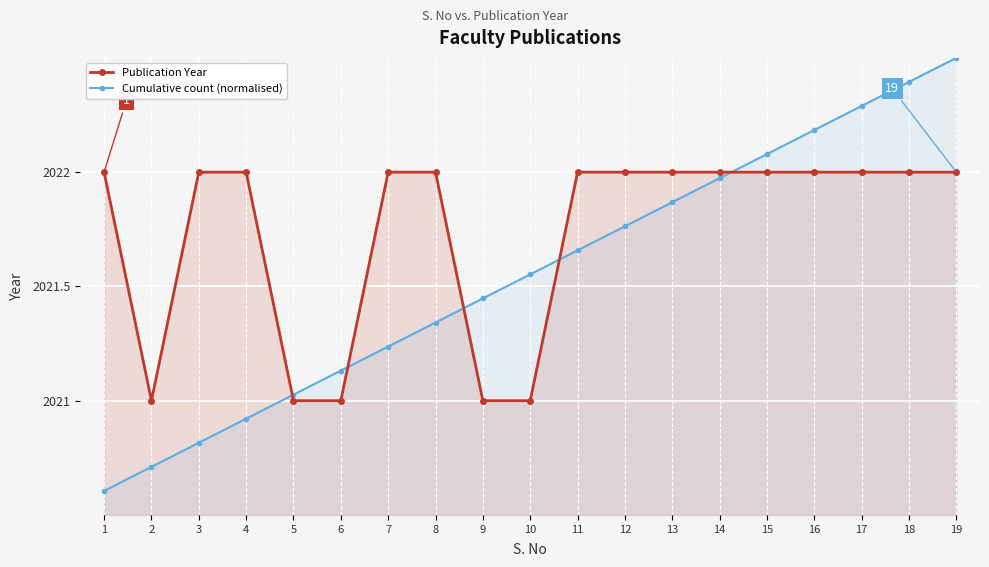

Where does the Cumulative count (normalised) series first go above 2021?

5